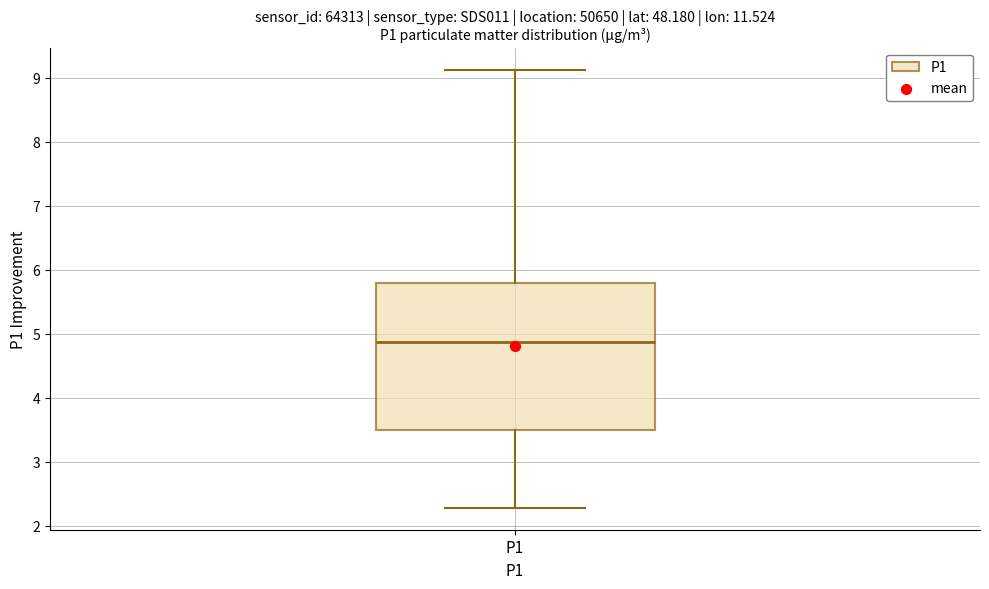

Transcribe this box plot: give where the median line is, the range the box spans, and where the two whiskers end, as read against the y-axis. The values are not printed on the chart, so give them approximately, as read against the axis.

median 4.9, box 3.5 to 5.8, whiskers 2.3 to 9.1